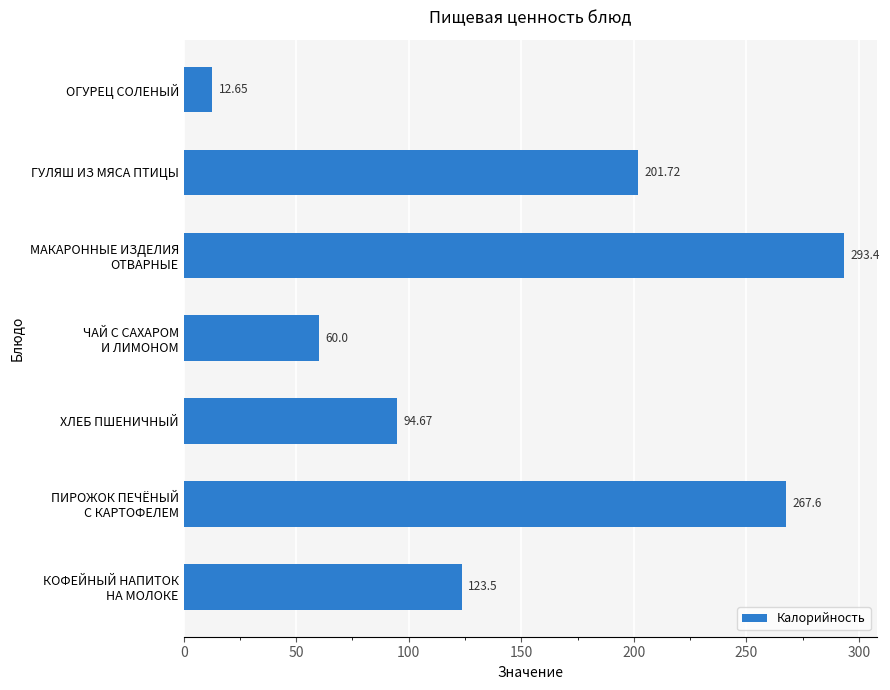

At which category does the chart reach its minimum across all series?

ОГУРЕЦ СОЛЕНЫЙ